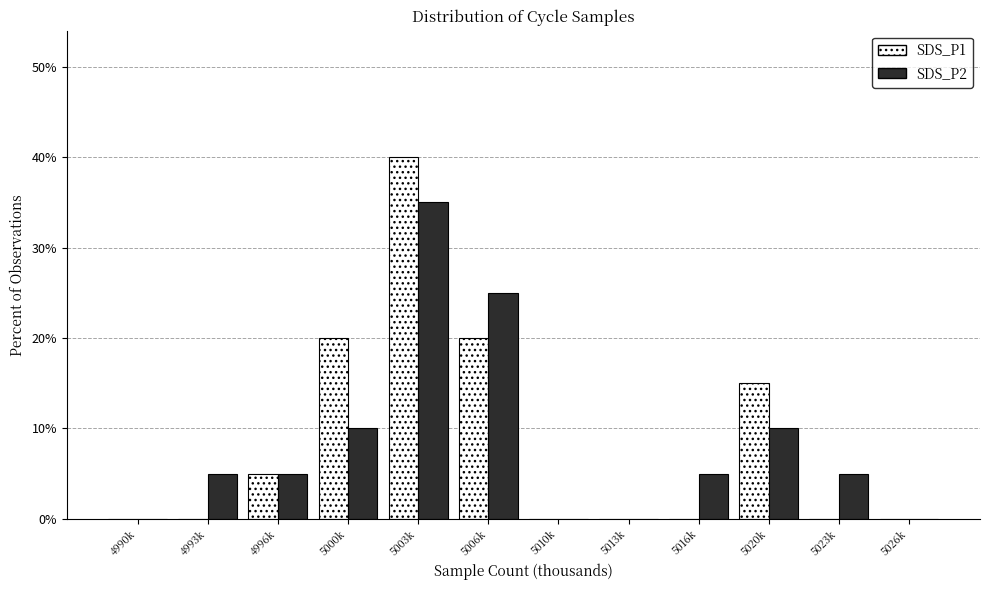

Reading left to right, extract all data points from this chart.

SDS_P1: 4990k=0	4993k=0	4996k=5	5000k=20	5003k=40	5006k=20	5010k=0	5013k=0	5016k=0	5020k=15	5023k=0	5026k=0
SDS_P2: 4990k=0	4993k=5	4996k=5	5000k=10	5003k=35	5006k=25	5010k=0	5013k=0	5016k=5	5020k=10	5023k=5	5026k=0